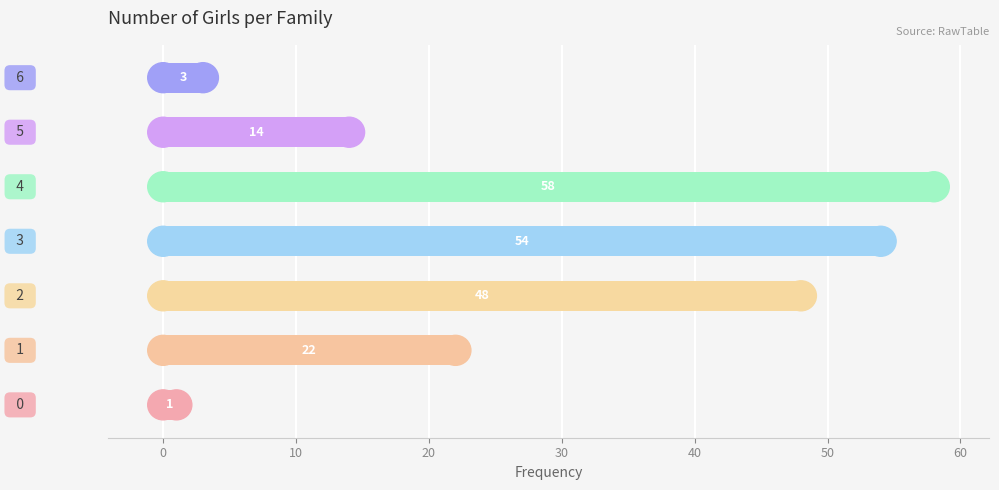

What is the difference between the second highest and second lowest values?

51